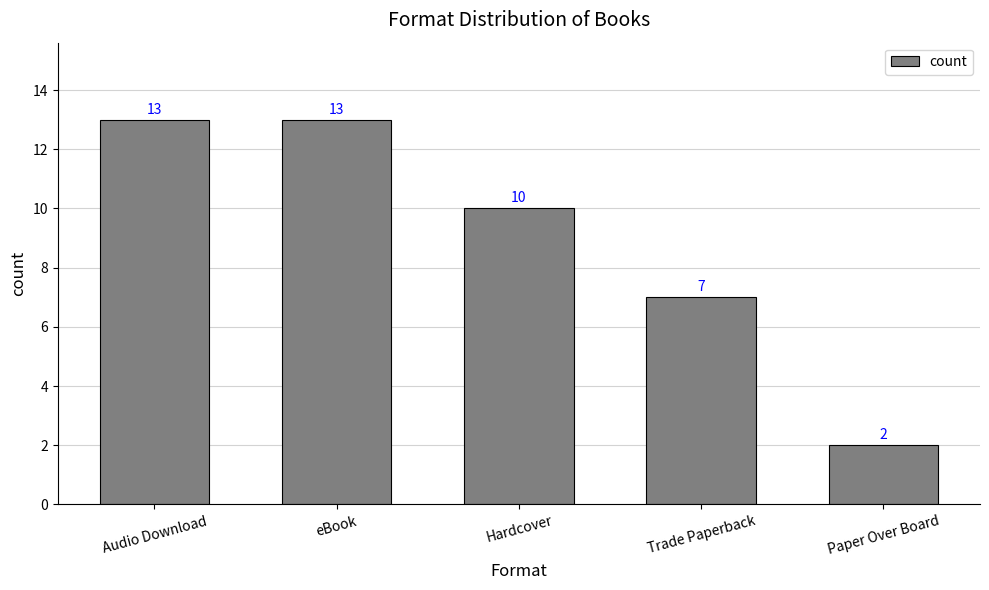

How many bars are there in total?

5